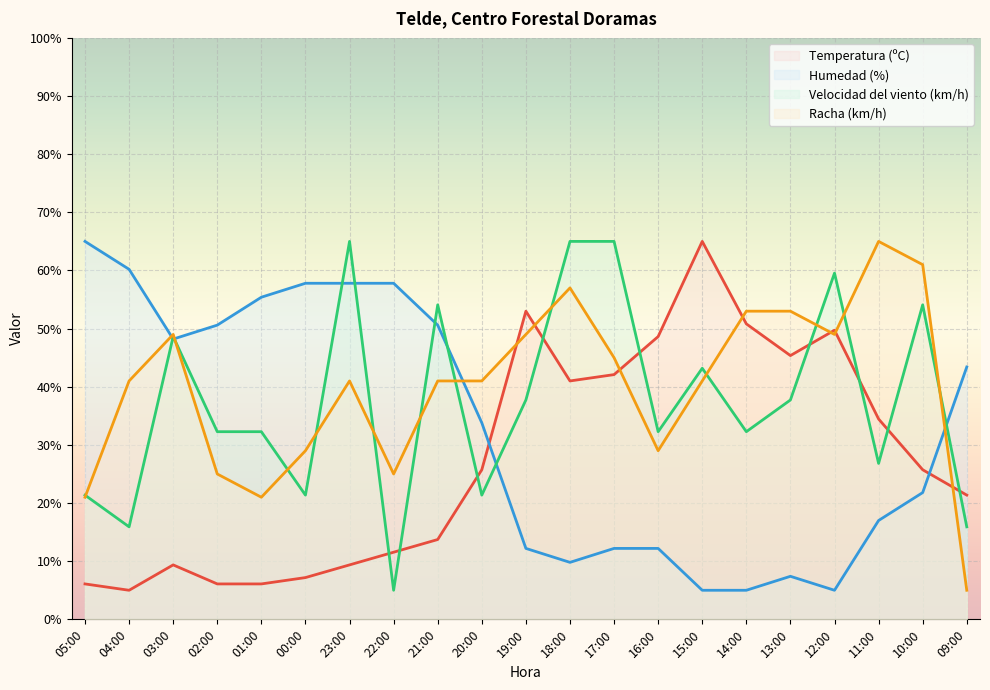

How many data points in Temperatura (ºC) are less than 25?

10